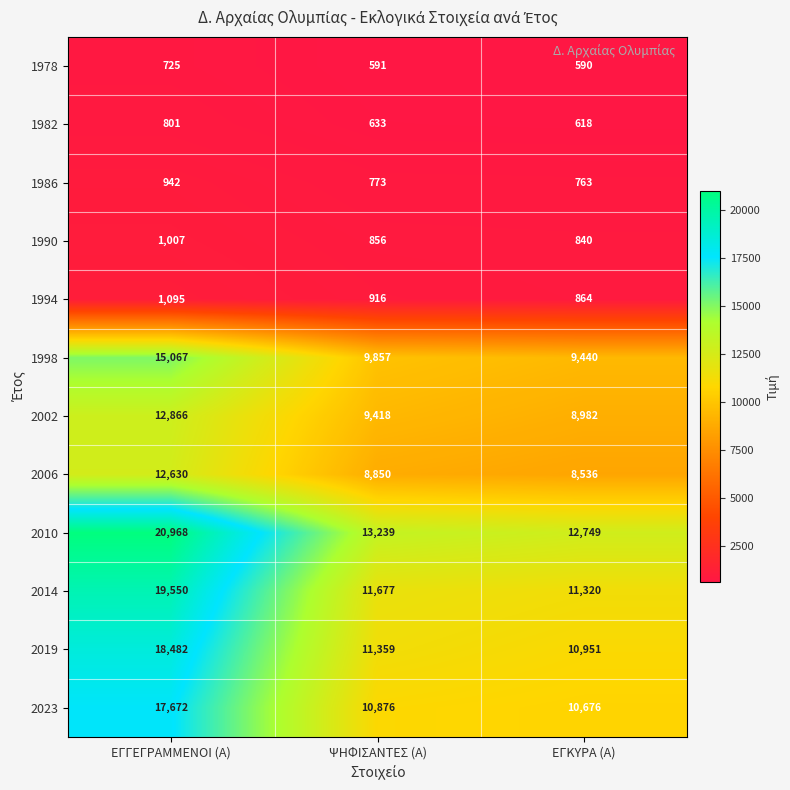

What is the difference between the maximum and minimum values in the 2010 series?

8219